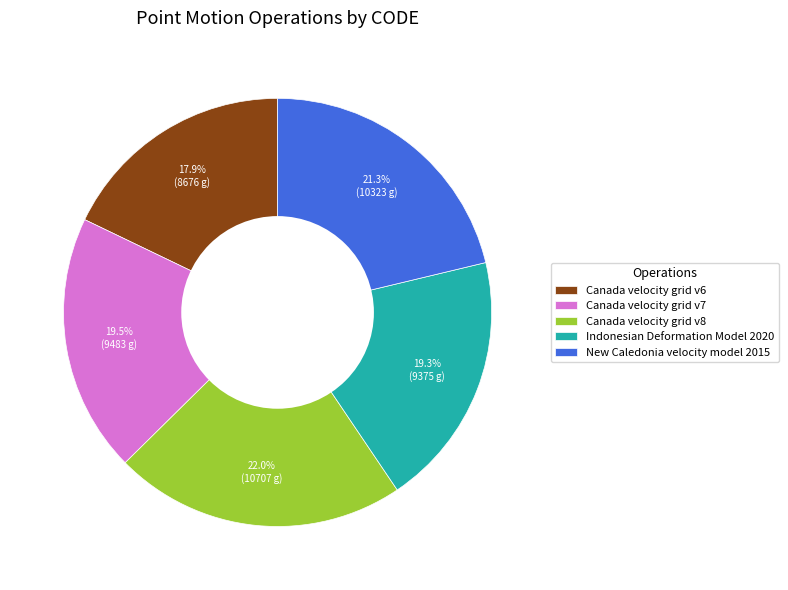

Does any single category account for the majority?

No